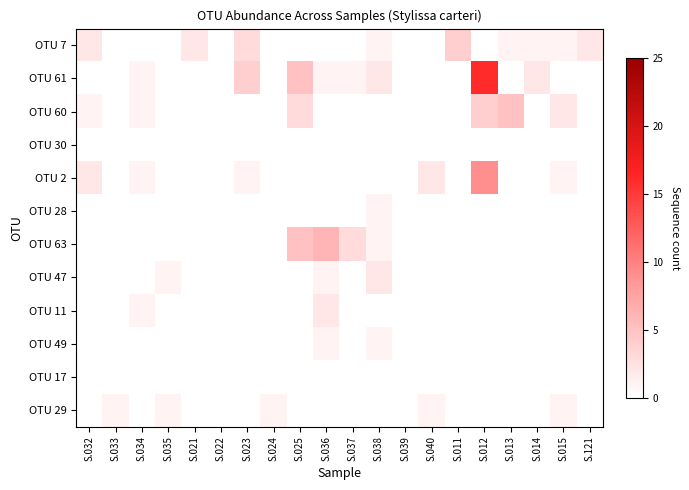

Rank the series by their maximum value, from highest to lowest.

OTU 61, OTU 2, OTU 63, OTU 60, OTU 7, OTU 47, OTU 11, OTU 28, OTU 49, OTU 29, OTU 30, OTU 17